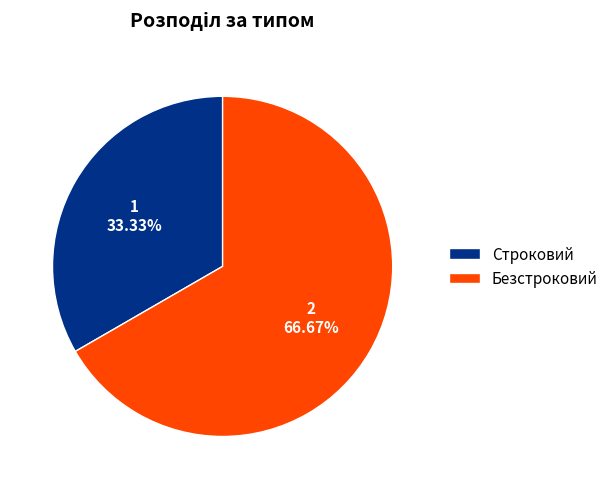

Combined, what portion of the pie is Строковий and Безстроковий?

100.0%